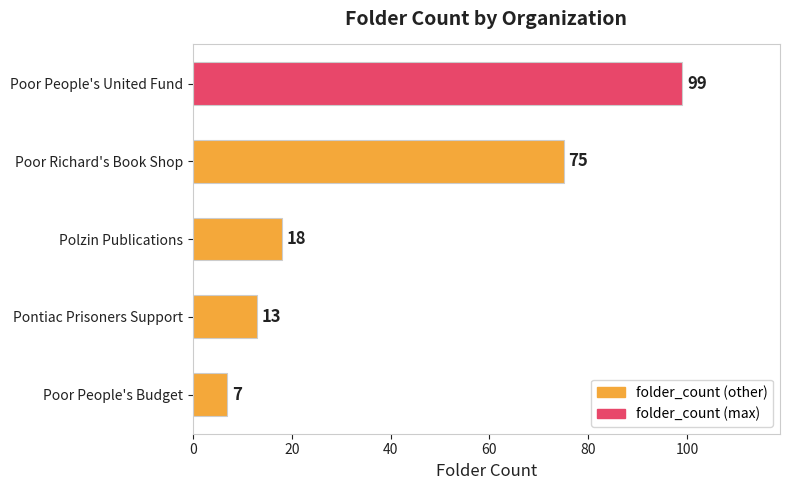

What is the maximum value shown in the chart?

99